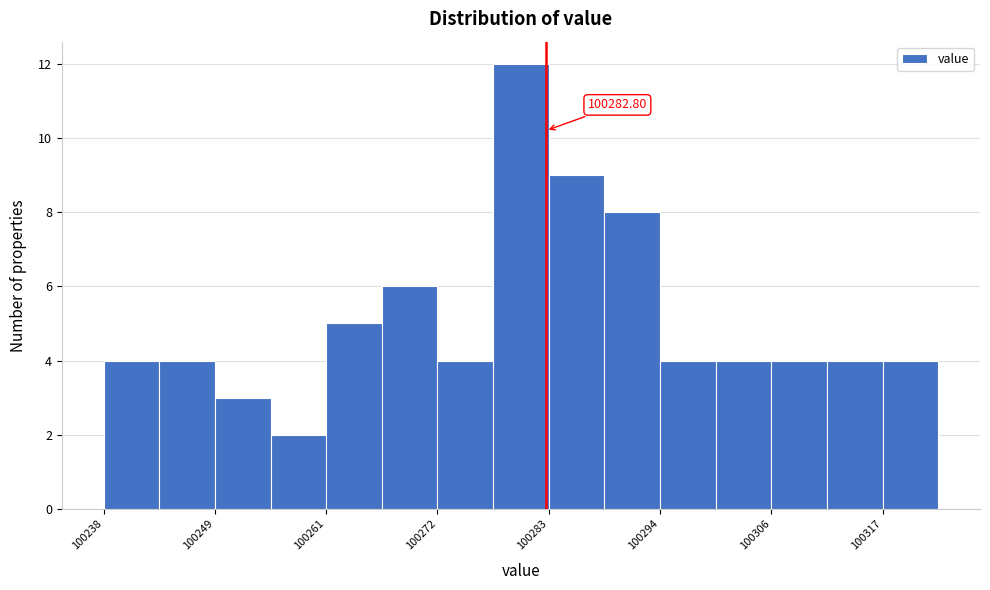

Read against the x-axis, roughly where is the centre of the tallest bar?

100280